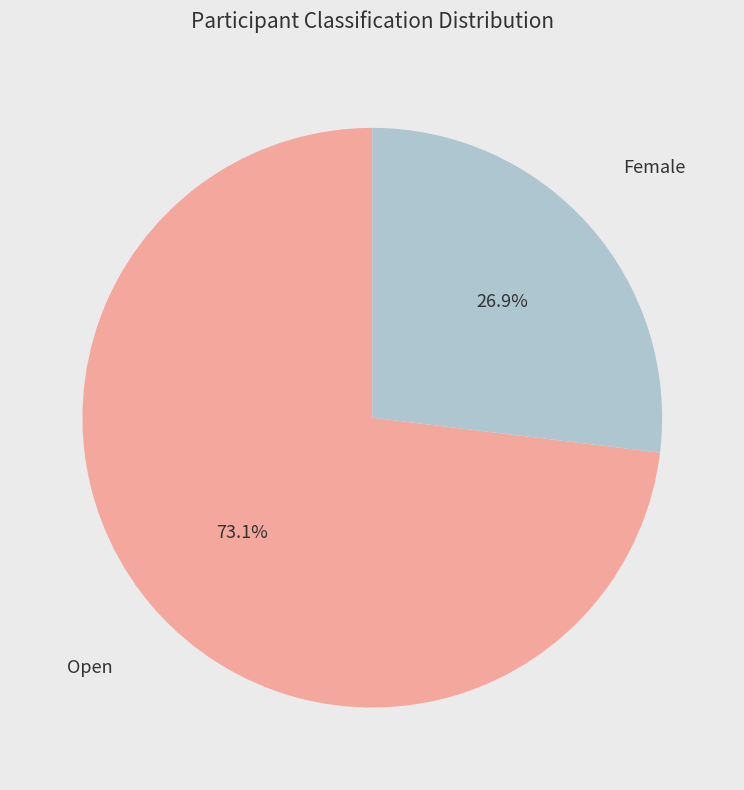

Is the sum of Open and Female greater than half?

Yes